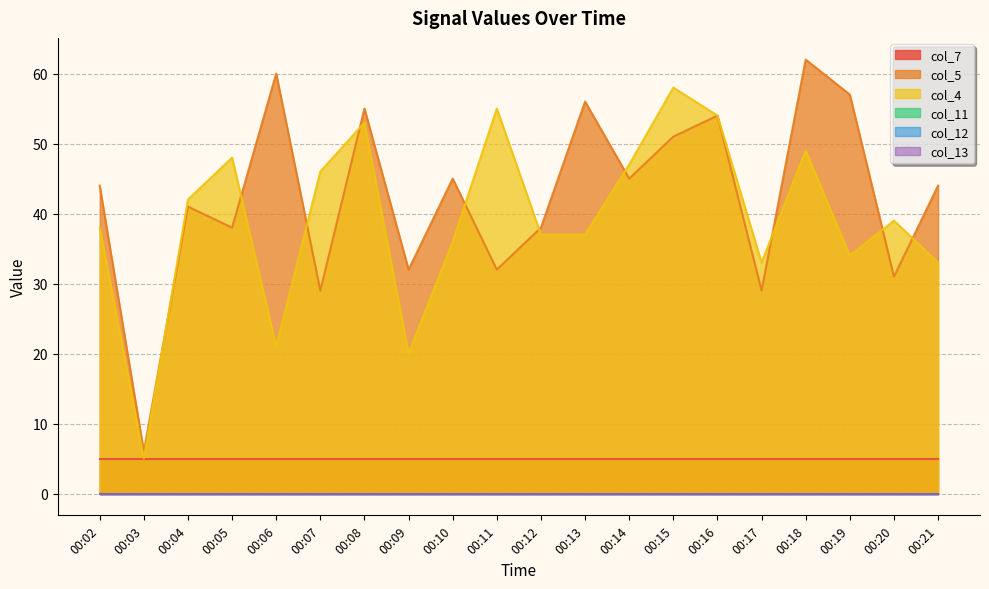

Reading right to left, list all the values displayed in this chart.

col_7: 00:21=5	00:20=5	00:19=5	00:18=5	00:17=5	00:16=5	00:15=5	00:14=5	00:13=5	00:12=5	00:11=5	00:10=5	00:09=5	00:08=5	00:07=5	00:06=5	00:05=5	00:04=5	00:03=5	00:02=5
col_5: 00:21=44	00:20=31	00:19=57	00:18=62	00:17=29	00:16=54	00:15=51	00:14=45	00:13=56	00:12=38	00:11=32	00:10=45	00:09=32	00:08=55	00:07=29	00:06=60	00:05=38	00:04=41	00:03=6	00:02=44
col_4: 00:21=33	00:20=39	00:19=34	00:18=49	00:17=33	00:16=54	00:15=58	00:14=47	00:13=37	00:12=37	00:11=55	00:10=36	00:09=20	00:08=53	00:07=46	00:06=21	00:05=48	00:04=42	00:03=5	00:02=38
col_11: 00:21=0	00:20=0	00:19=0	00:18=0	00:17=0	00:16=0	00:15=0	00:14=0	00:13=0	00:12=0	00:11=0	00:10=0	00:09=0	00:08=0	00:07=0	00:06=0	00:05=0	00:04=0	00:03=0	00:02=0
col_12: 00:21=0	00:20=0	00:19=0	00:18=0	00:17=0	00:16=0	00:15=0	00:14=0	00:13=0	00:12=0	00:11=0	00:10=0	00:09=0	00:08=0	00:07=0	00:06=0	00:05=0	00:04=0	00:03=0	00:02=0
col_13: 00:21=0	00:20=0	00:19=0	00:18=0	00:17=0	00:16=0	00:15=0	00:14=0	00:13=0	00:12=0	00:11=0	00:10=0	00:09=0	00:08=0	00:07=0	00:06=0	00:05=0	00:04=0	00:03=0	00:02=0